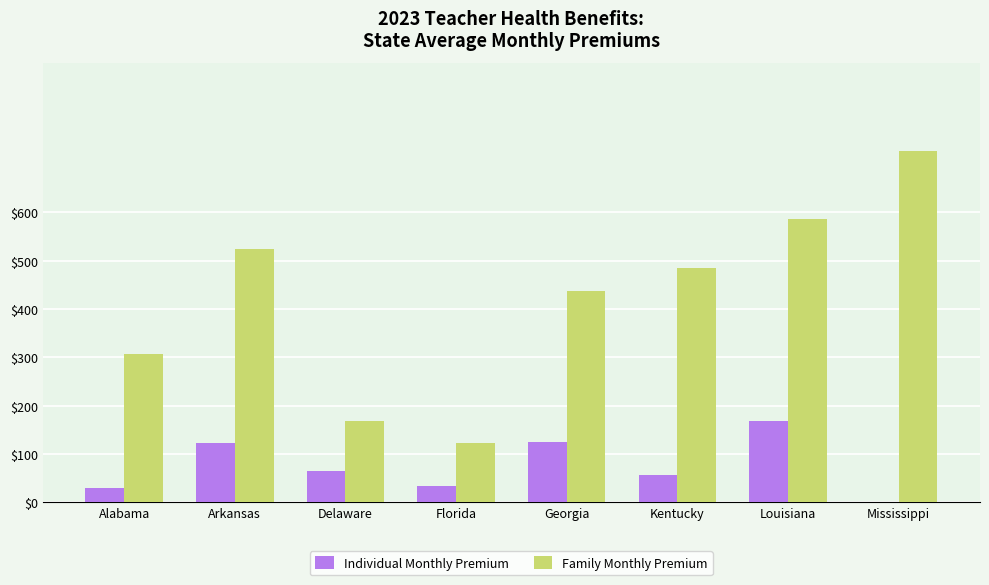

Which label corresponds to the largest value in the chart?

Mississippi